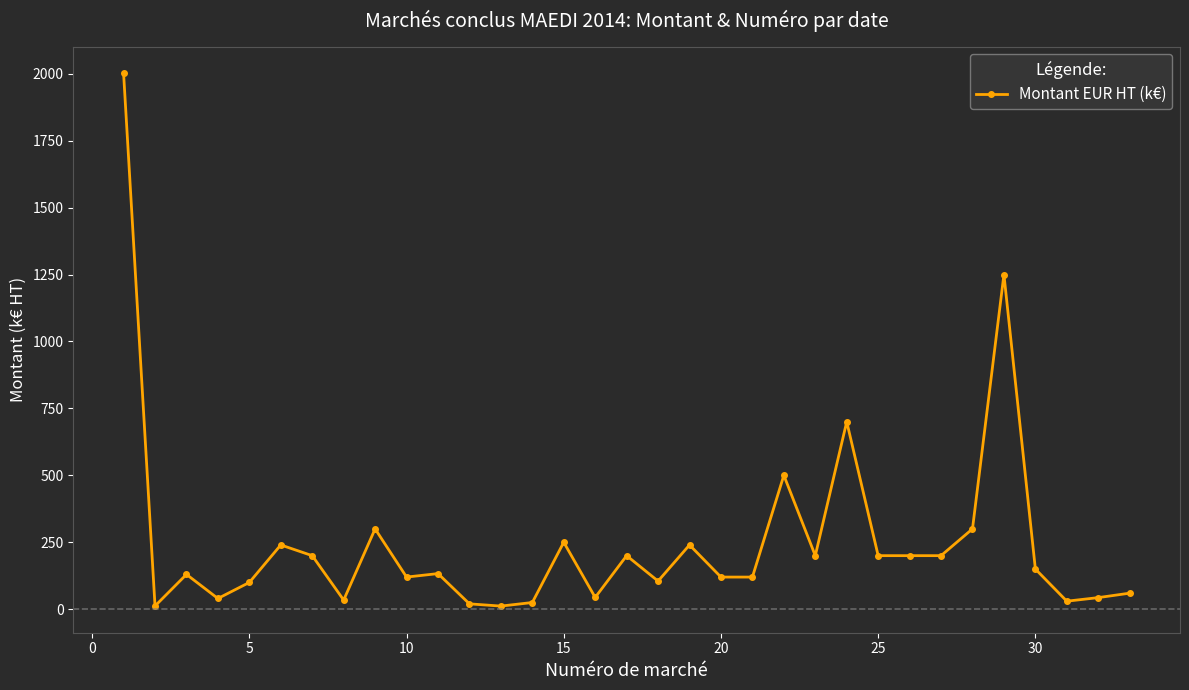

What is the value of the 6th point from the left?

240.0